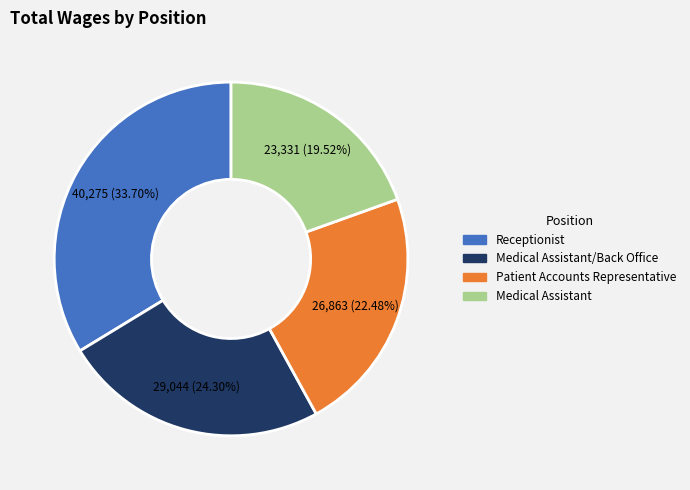

What is the ratio of the value at Receptionist to the value at Medical Assistant/Back Office?

1.4